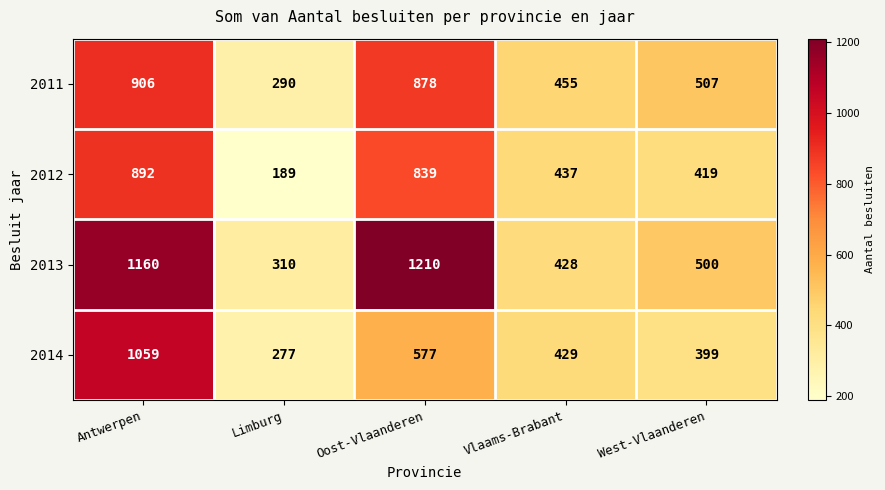

At how many categories does at least one series exceed 298?

5